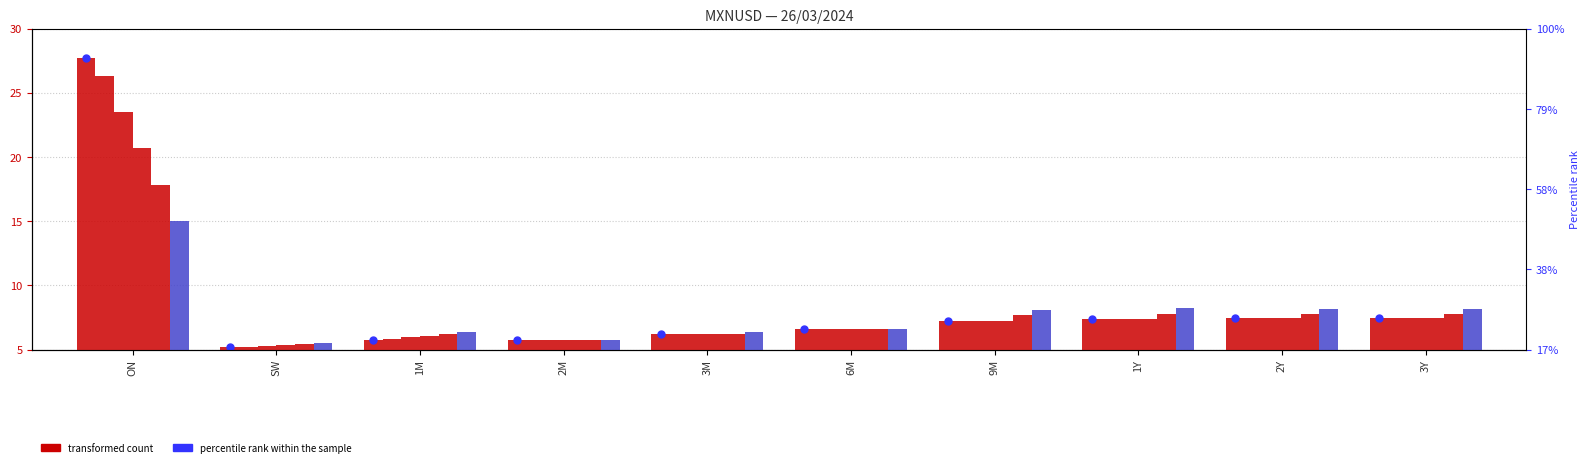

What is the total value across all series at SW?

32.1